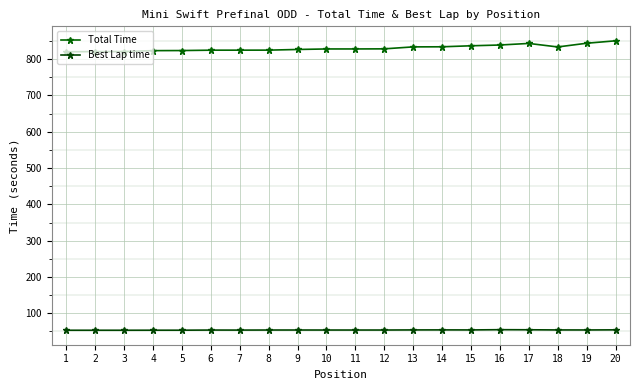

Reading right to left, what are all the values shown in this chart?

Total Time: 850.5	843.7	833.5	843.2	838.9	836.7	834.0	833.7	828.3	828.0	828.0	826.6	824.8	824.7	824.6	823.6	823.4	820.9	820.7	820.3
Best Lap time: 54.5	54.2	54.2	54.7	54.9	54.3	54.4	54.3	54.0	54.0	54.0	54.0	54.0	53.8	53.9	53.5	53.5	53.4	53.4	53.4